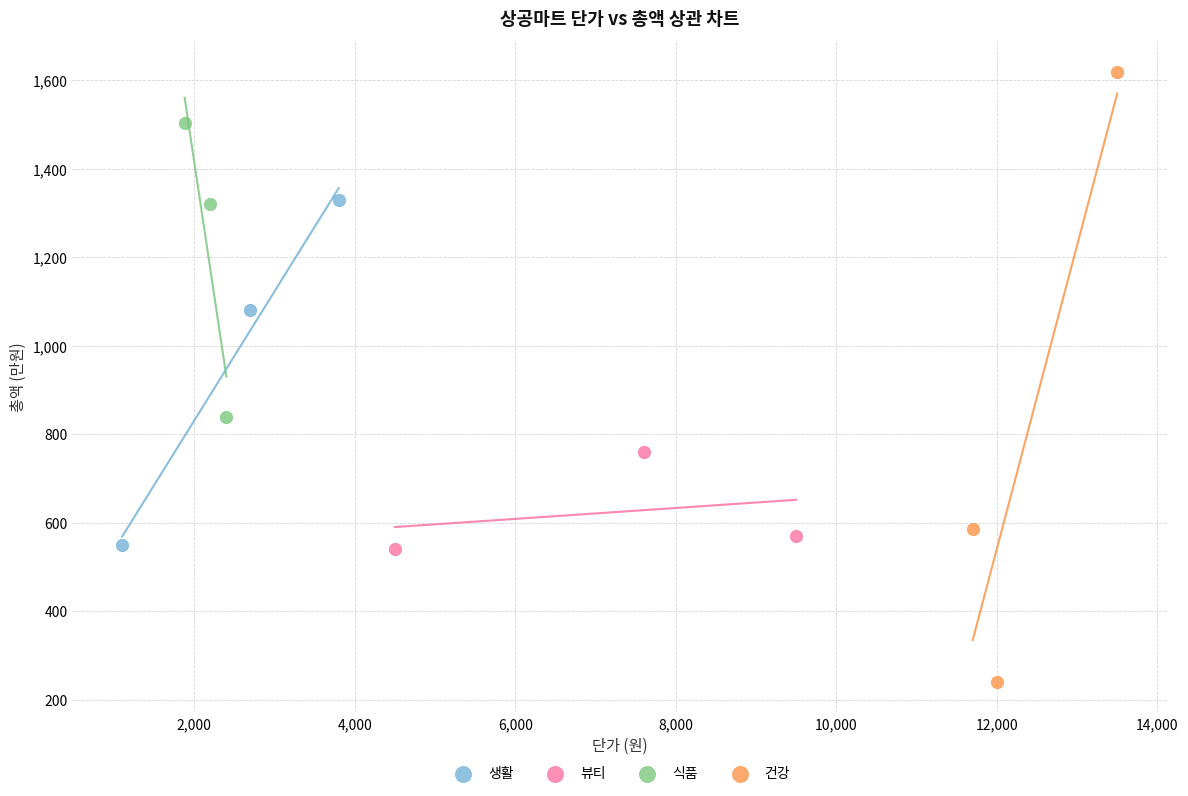

Which series has the widest spread of Y values?

건강